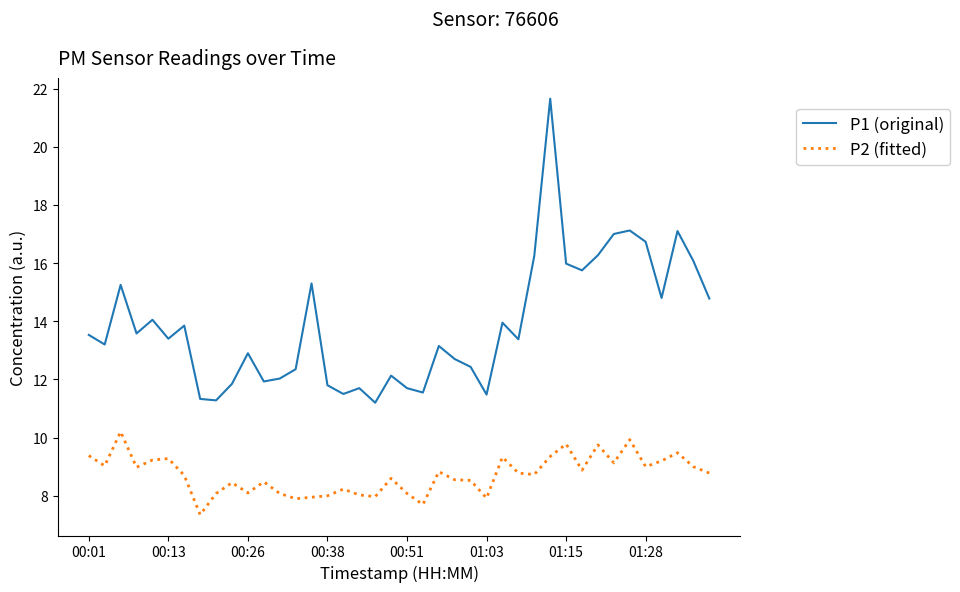

True or false: P2 (fitted) and P1 (original) intersect in this chart.

False